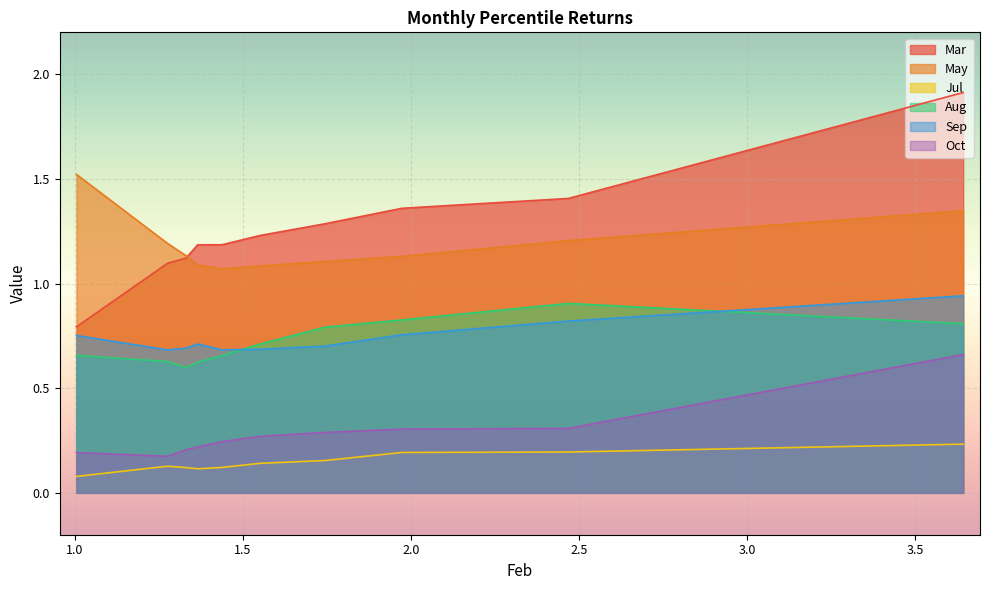

What is the difference between the second highest and second lowest values in the May series?

0.3